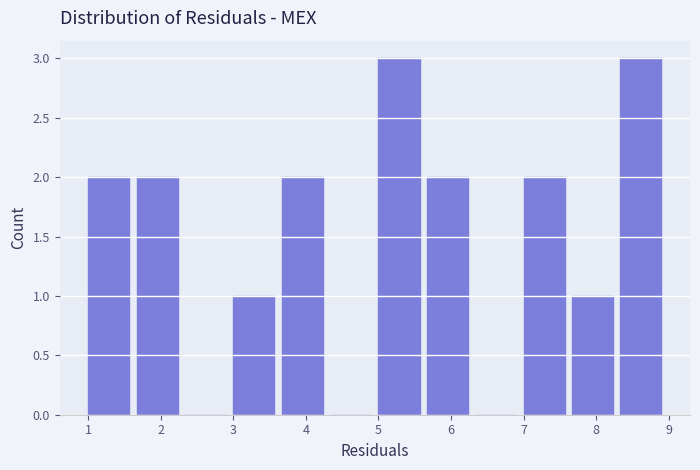

What is the height of the bar covering 7.7 to 8.3 on the x-axis? Neither the bar edges nor the heights are printed on the chart, so give them approximately, as read against the axes.

1